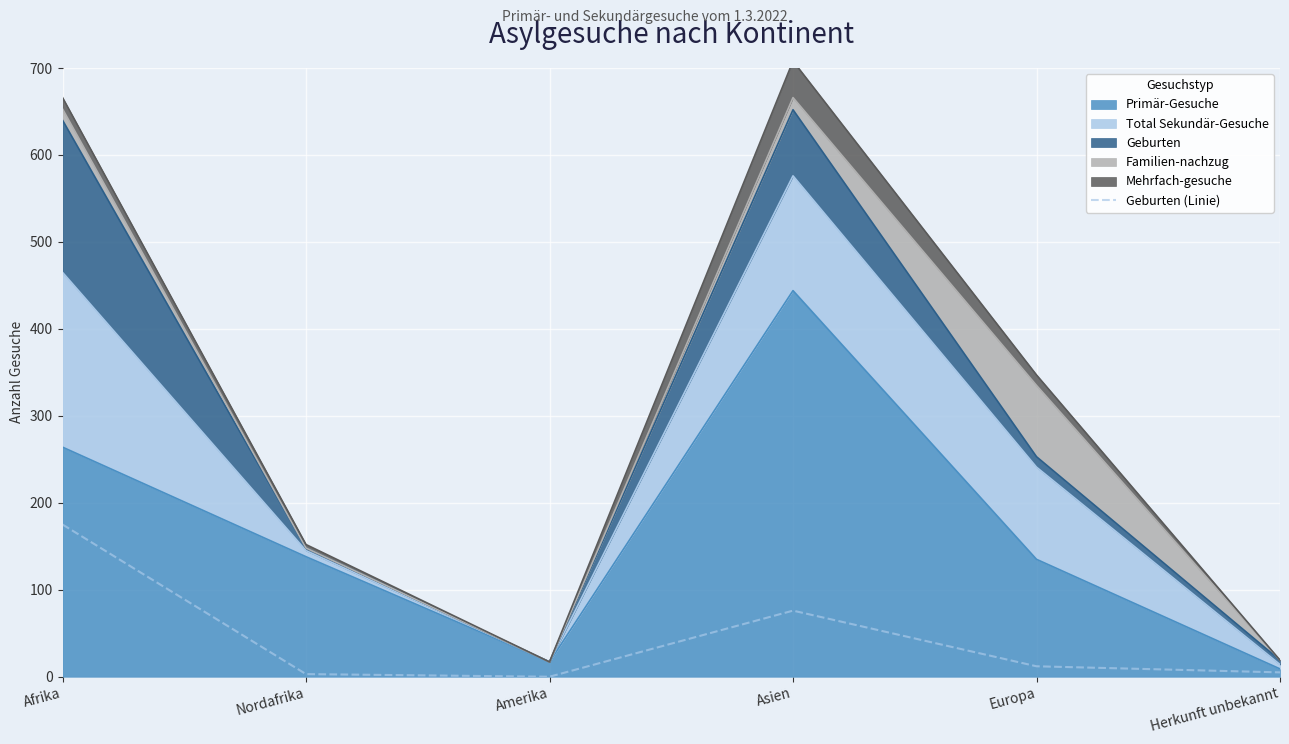

True or false: the data shows 1 at Nordafrika.

False